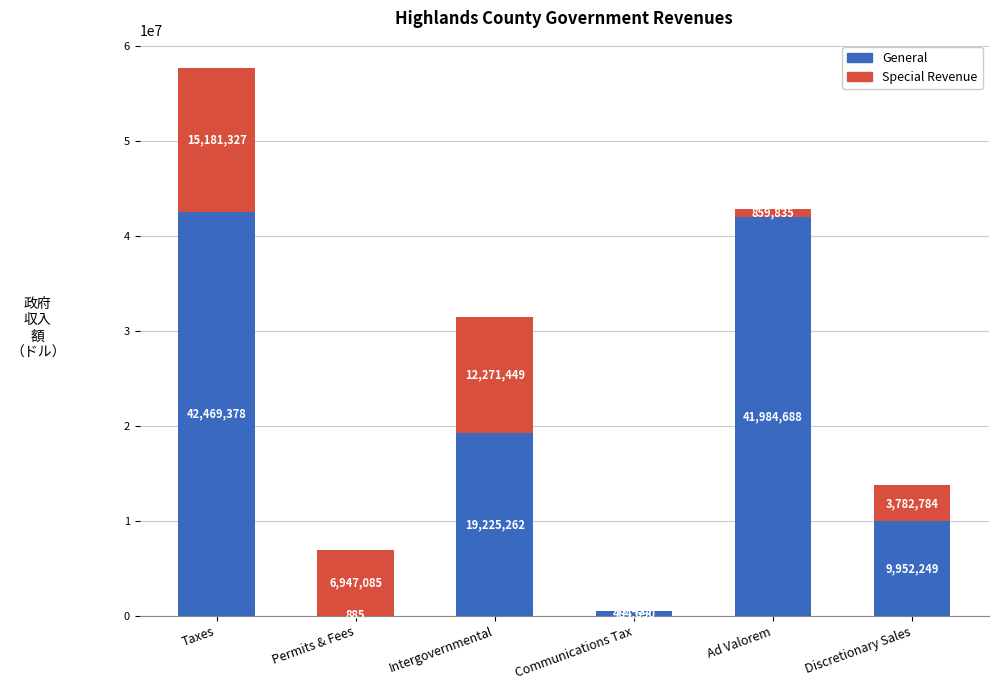

What is the maximum value for General?

42469378